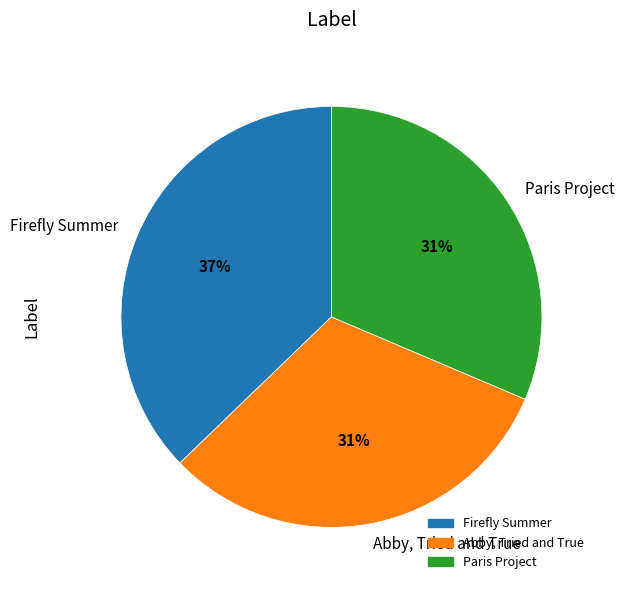

Is it true that Abby, Tried and True is 31% of the pie?

True